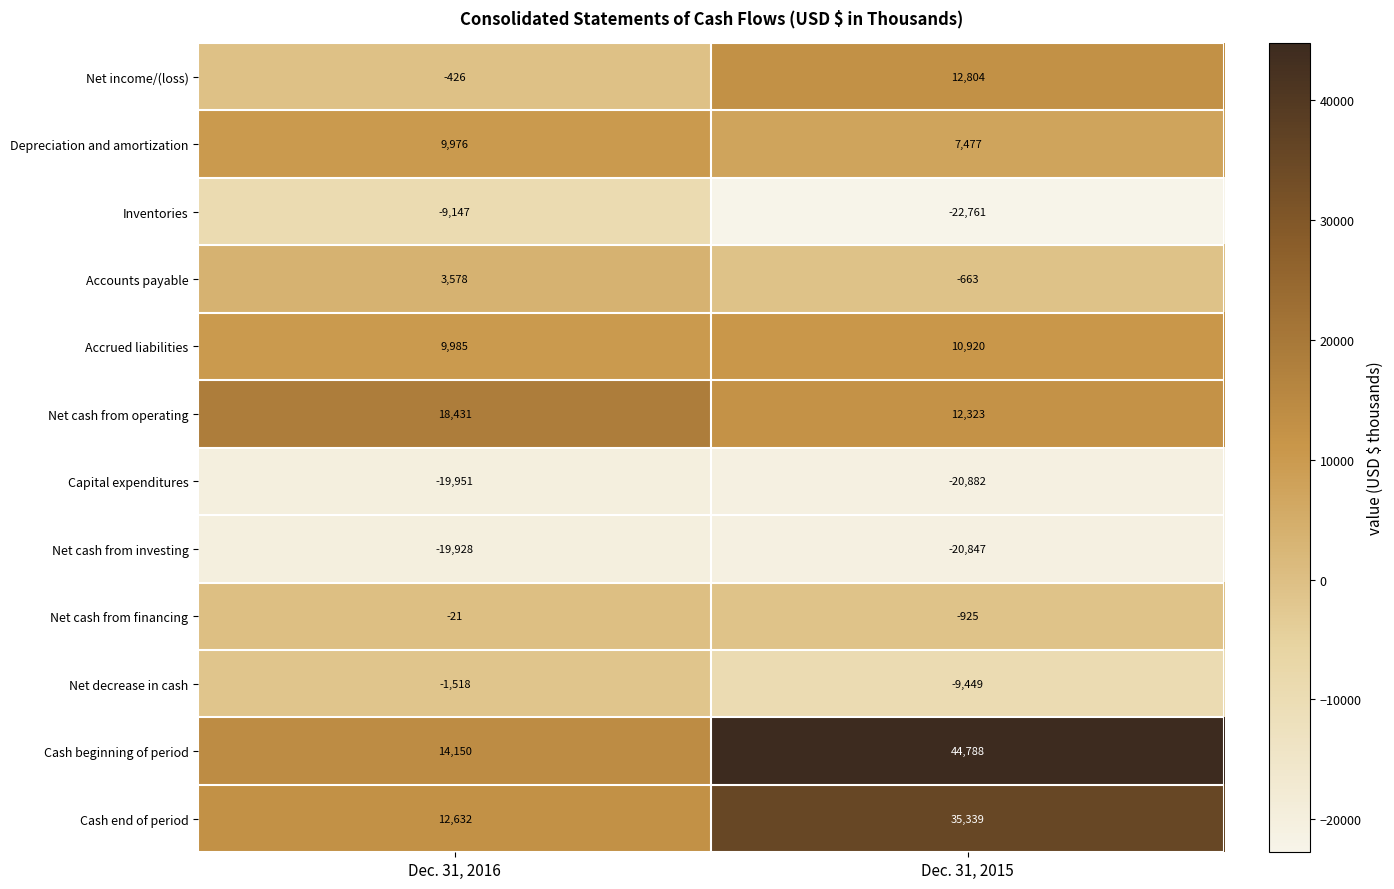

Is it true that Accounts payable equals 1090 at Dec. 31, 2016?

False